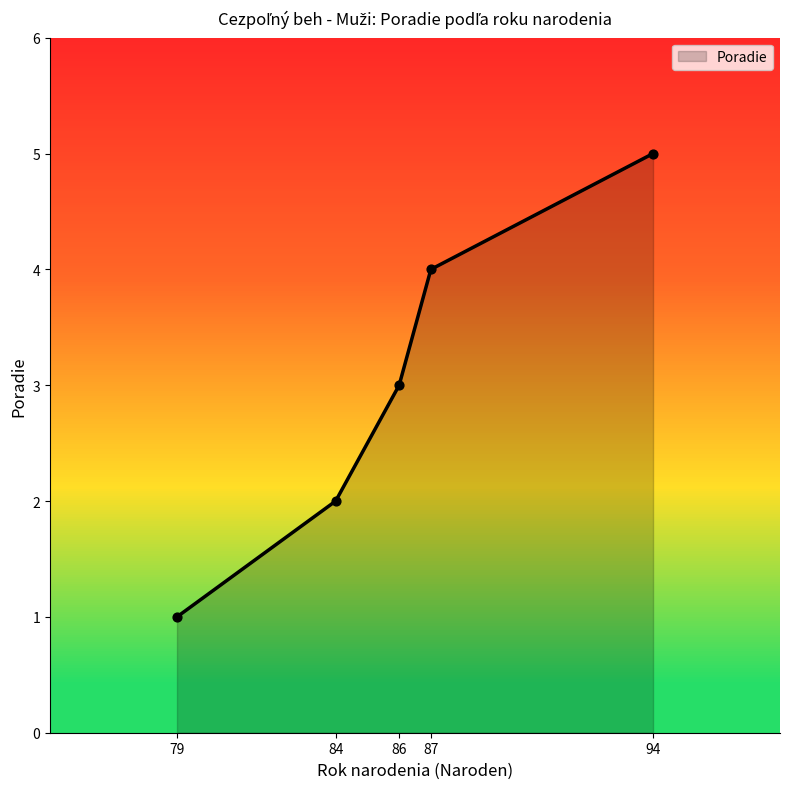

Between 79 and 94, which is larger?

94